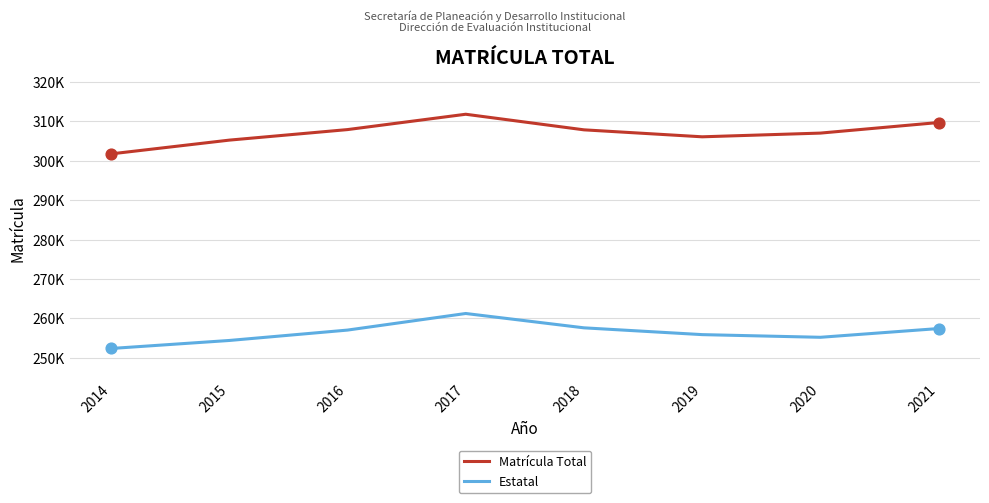

Is the value of Estatal at 2014 greater than the value of Matrícula Total at 2019?

No